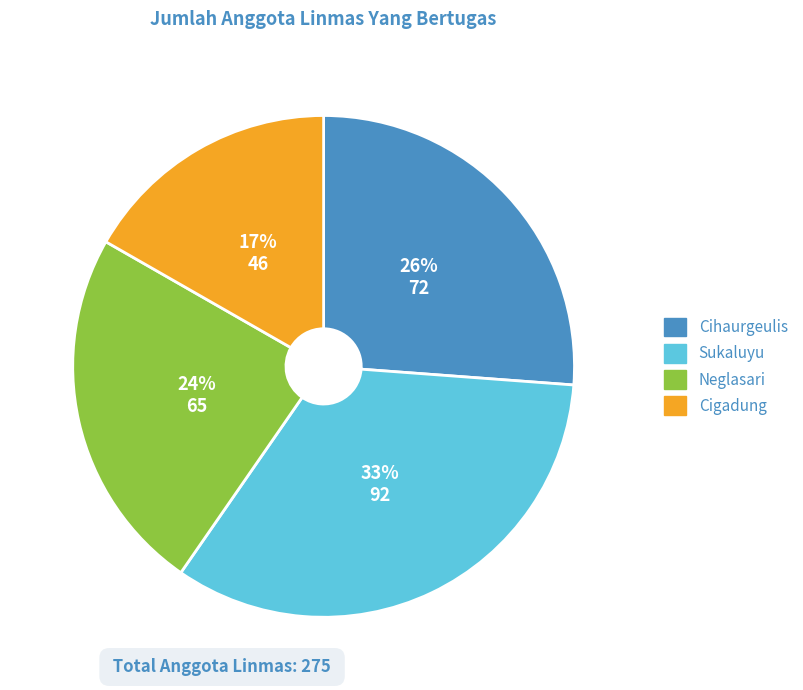

What is the smallest slice in the pie chart?

Cigadung